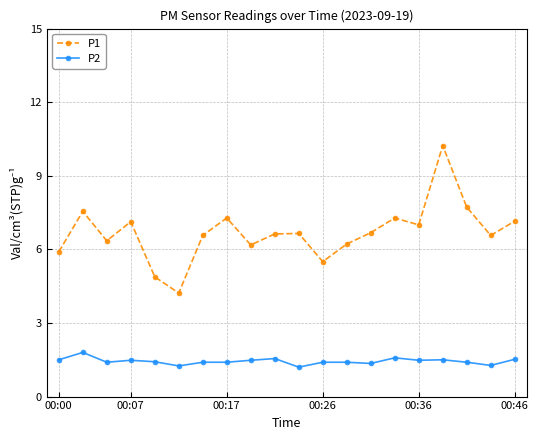

Which series has the largest total across all categories?

P1